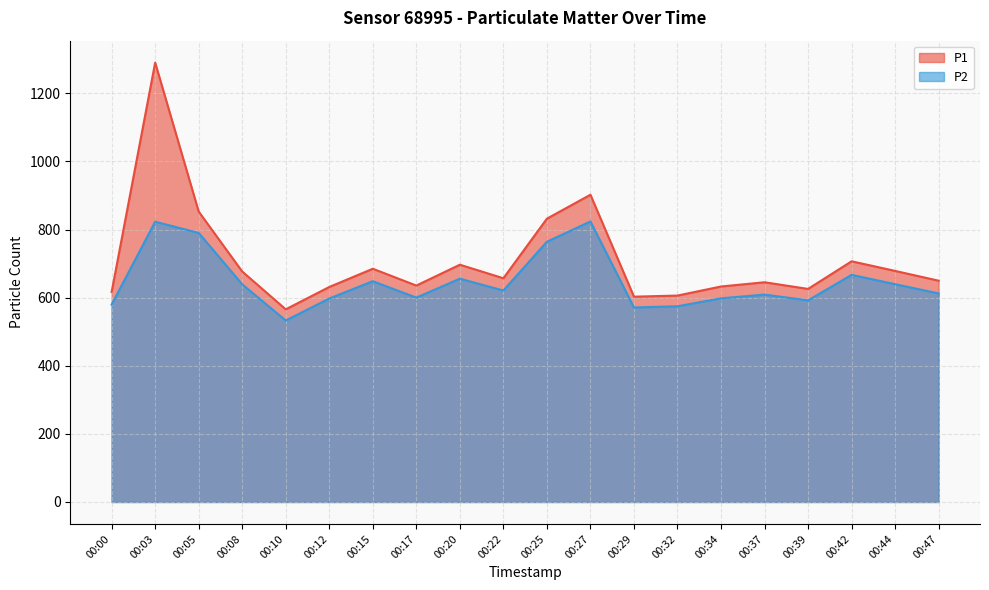

Rank the series at 00:47 from lowest to highest value.

P2, P1